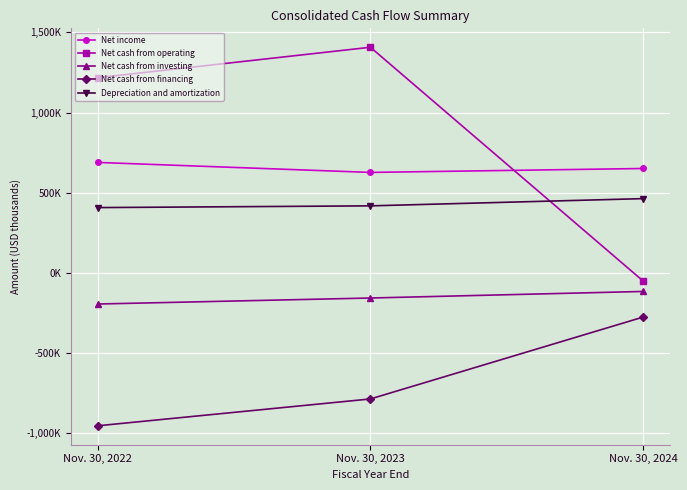

List the labels in order of Depreciation and amortization value, largest first.

Nov. 30, 2024, Nov. 30, 2023, Nov. 30, 2022